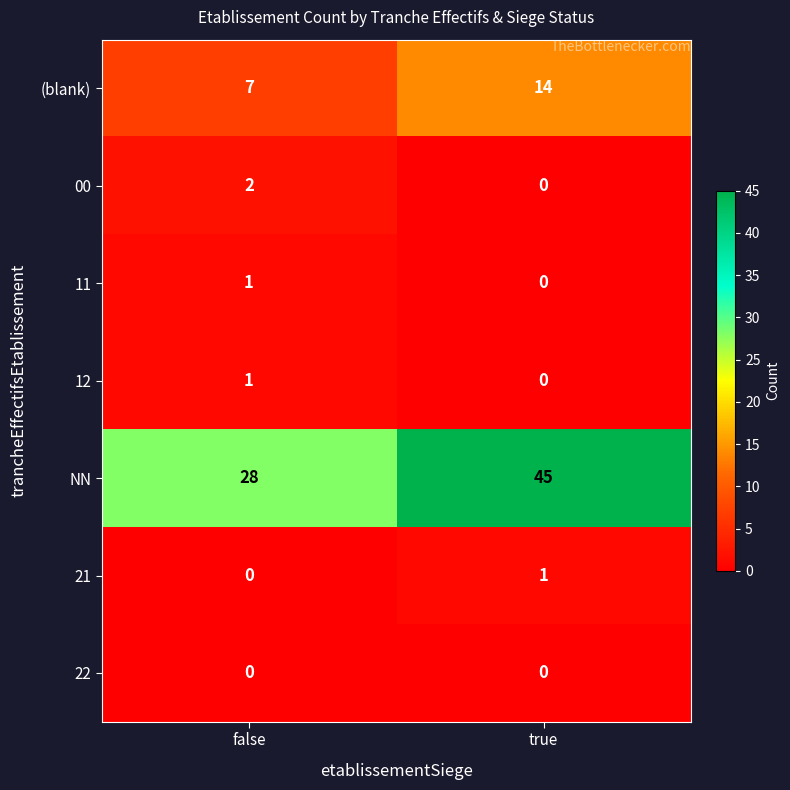

What is the spread (max minus min) of values at true?

45